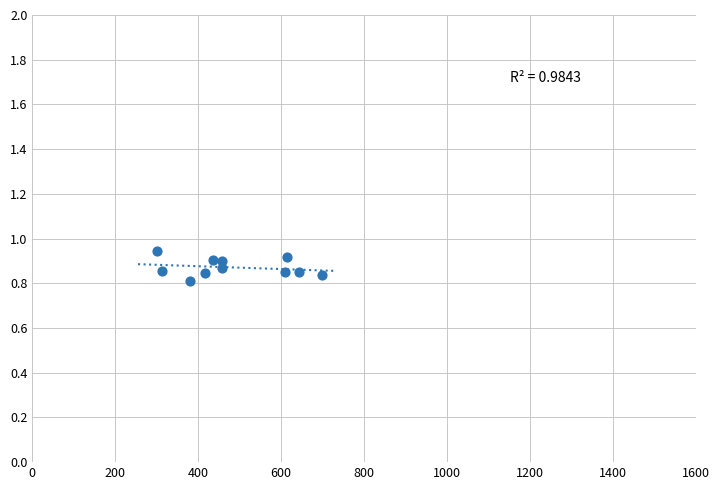

What is the range of X values (max minus min)?

398.0